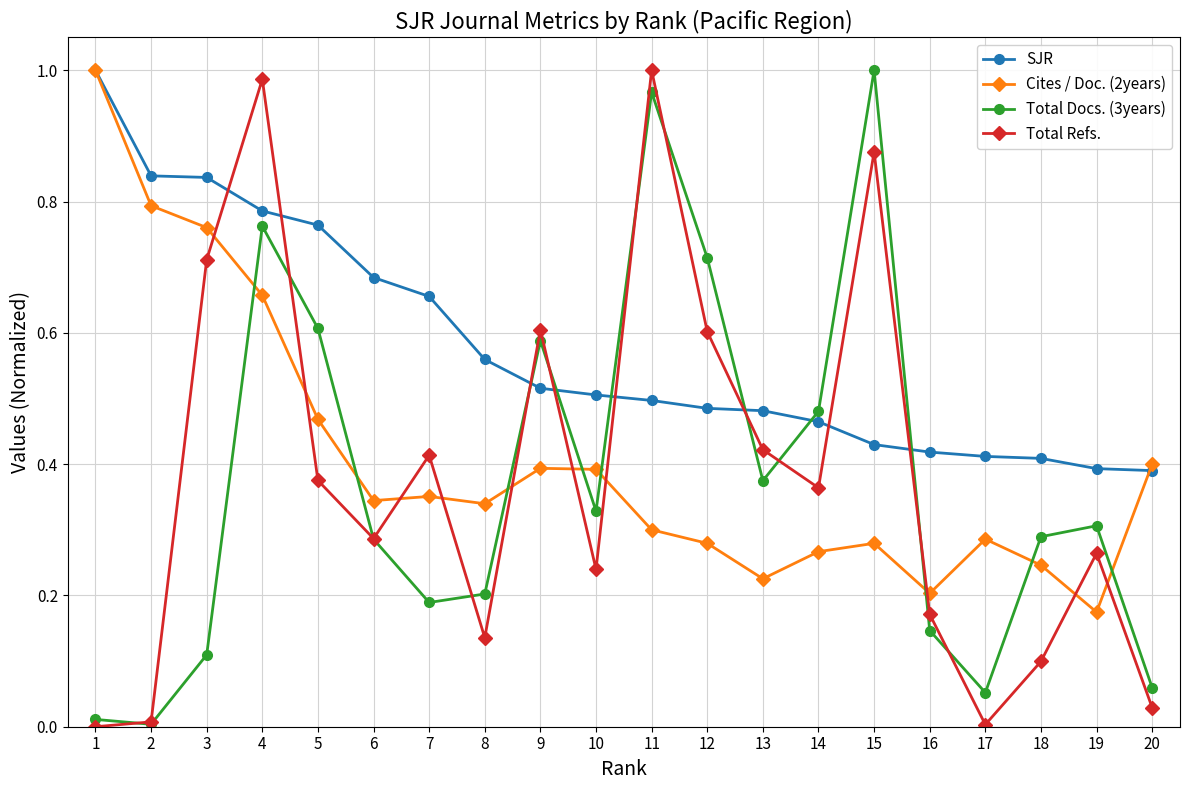

At 19, list the series in order from largest to smallest.

SJR, Total Docs. (3years), Total Refs., Cites / Doc. (2years)